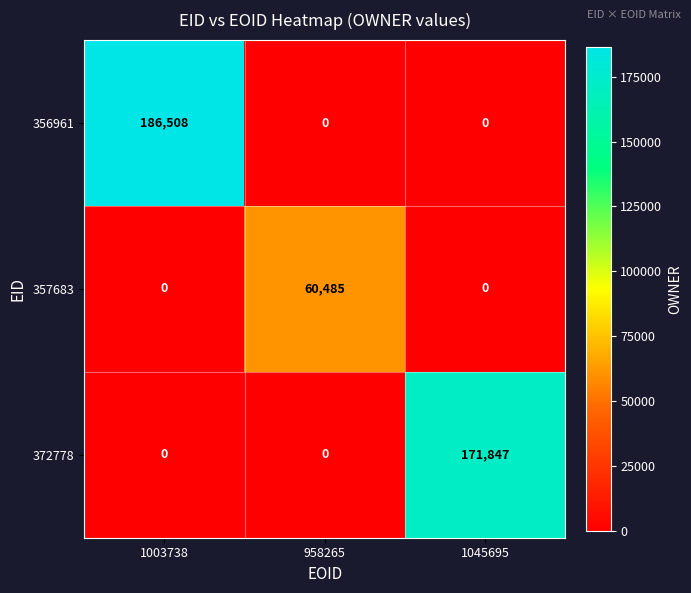

How many distinct data groups are displayed?

3